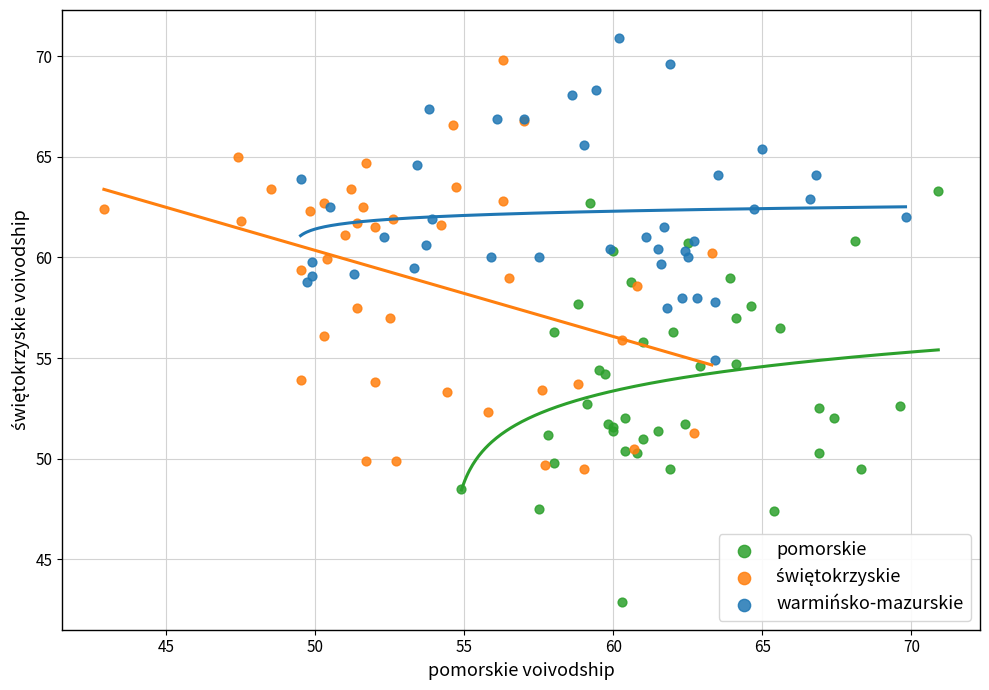

Which series contains the lowest Y value?

pomorskie